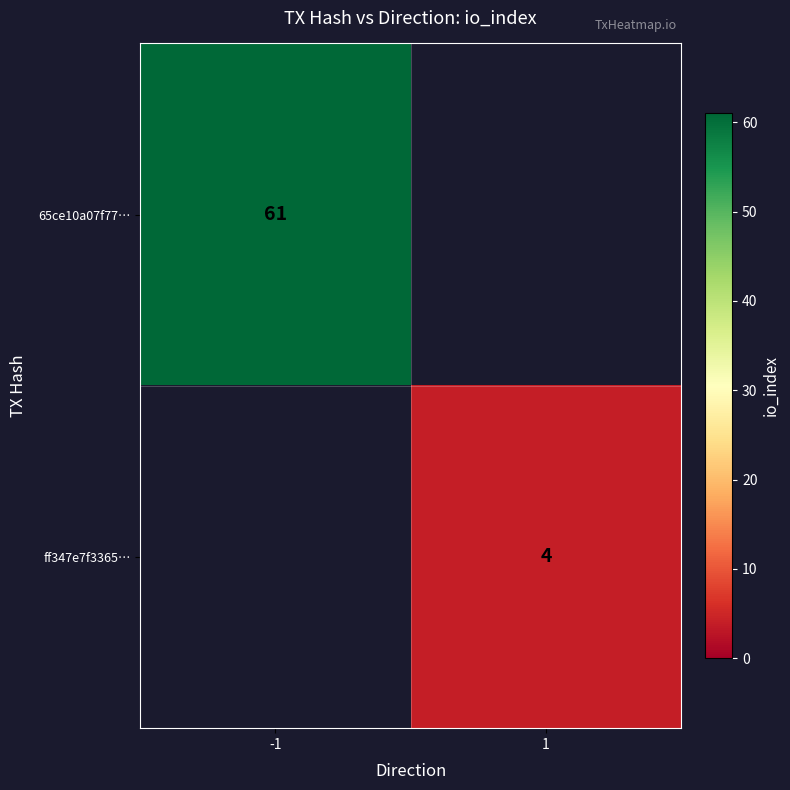

Which label corresponds to the smallest value in the chart?

1